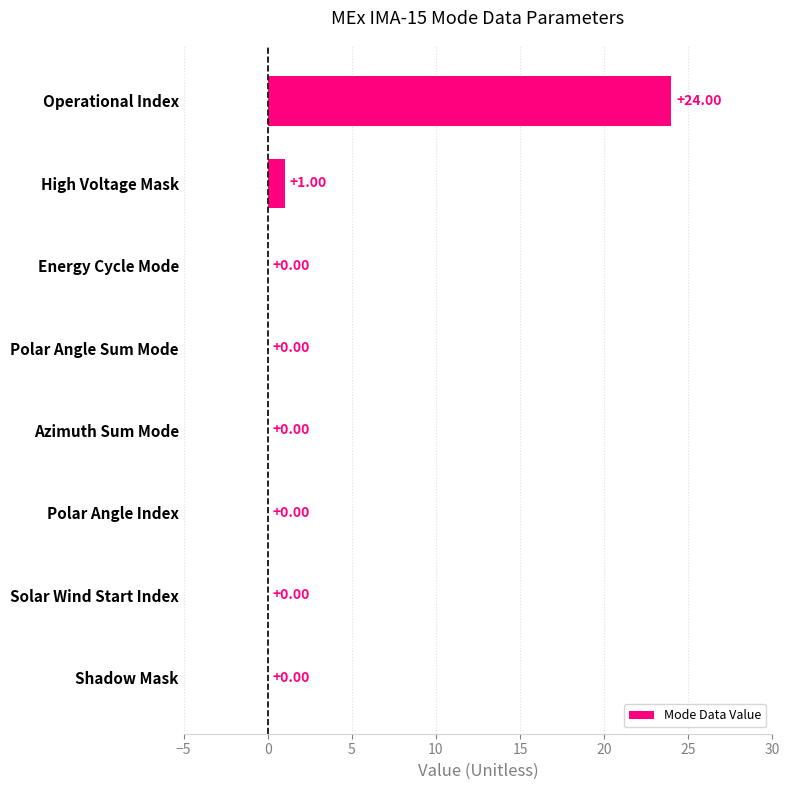

Between Operational Index and Energy Cycle Mode, which is larger?

Operational Index